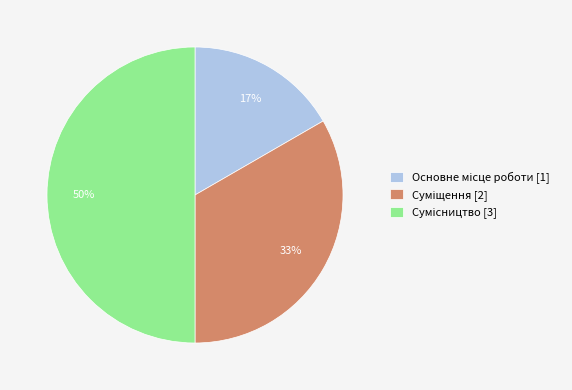

To the nearest percent, what is the difference between the largest and smallest slice percentages?

33%